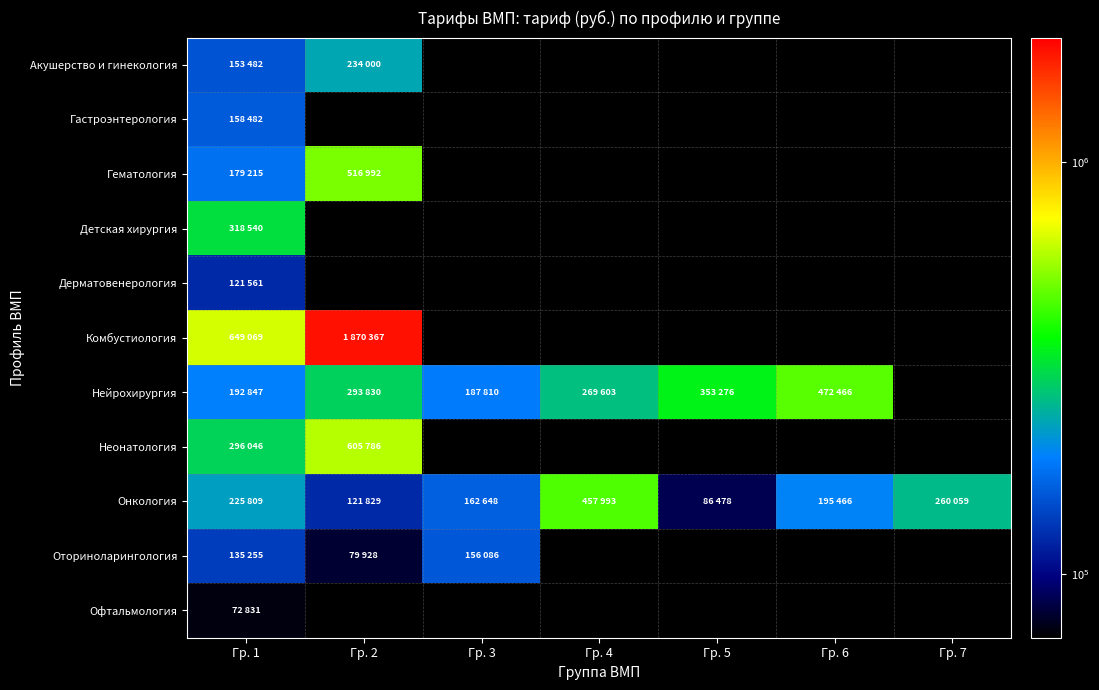

What is the sum of the Оториноларингология values at Гр. 3 and Гр. 2?

236014.0